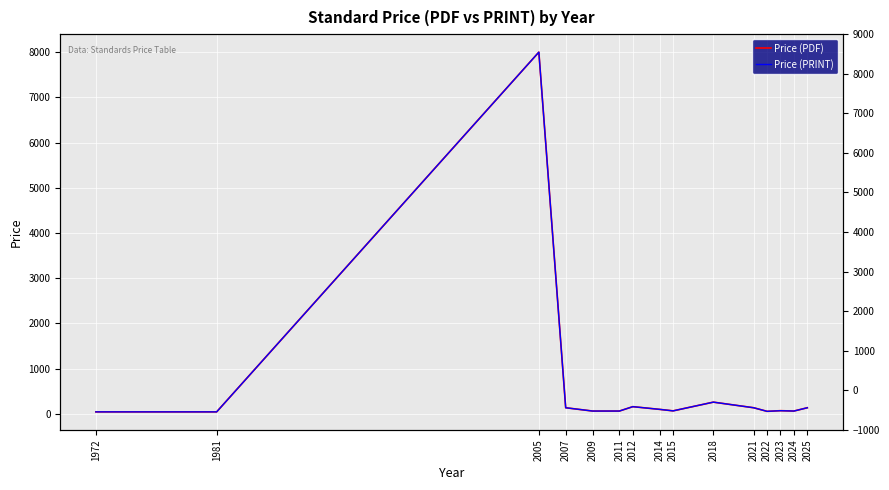

True or false: Price (PDF) and Price (PRINT) intersect in this chart.

False